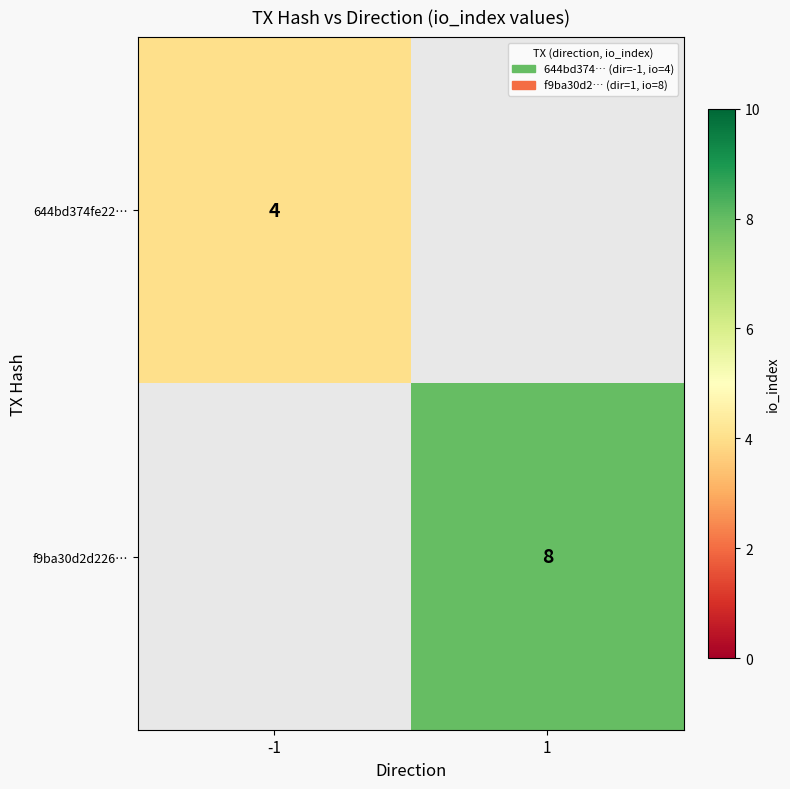

Is it true that 644bd374fe22… equals 5 at -1?

False